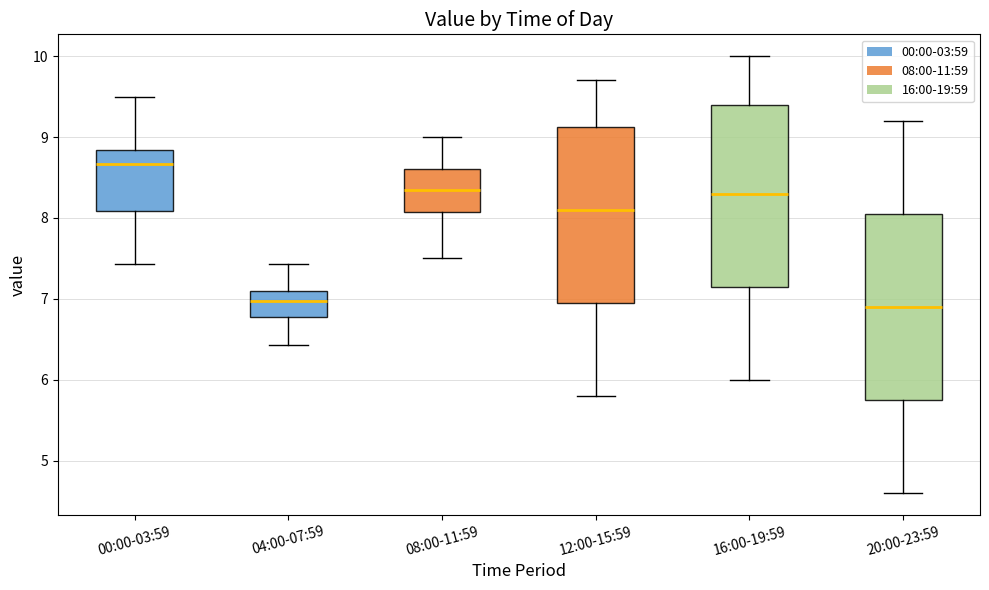

Reading left to right, read every box against the y-axis: the position of its median line, the range the box covers, and the ends of its whiskers. The values are not printed on the chart, so give them approximately, as read against the axis.

00:00-03:59: median 8.7, box 8.1 to 8.8, whiskers 7.4 to 9.5
04:00-07:59: median 7.0, box 6.8 to 7.1, whiskers 6.4 to 7.4
08:00-11:59: median 8.4, box 8.1 to 8.6, whiskers 7.5 to 9.0
12:00-15:59: median 8.1, box 7.0 to 9.1, whiskers 5.8 to 9.7
16:00-19:59: median 8.3, box 7.2 to 9.4, whiskers 6.0 to 10.0
20:00-23:59: median 6.9, box 5.8 to 8.1, whiskers 4.6 to 9.2